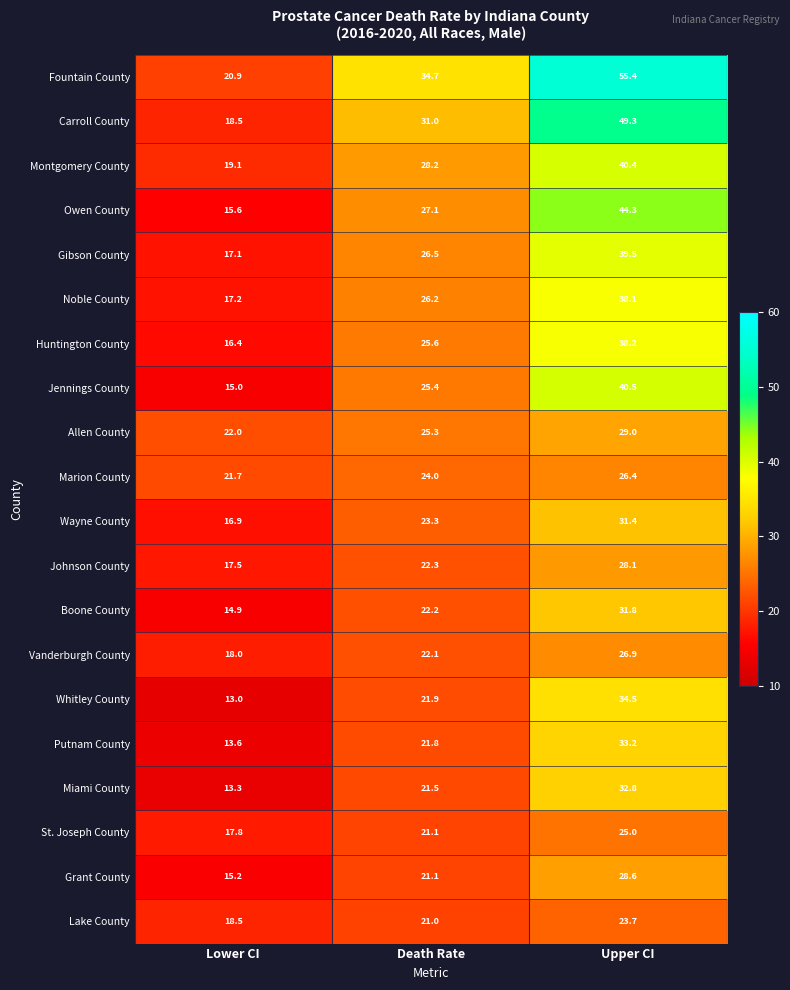

Where does the St. Joseph County series first go above 21?

Death Rate